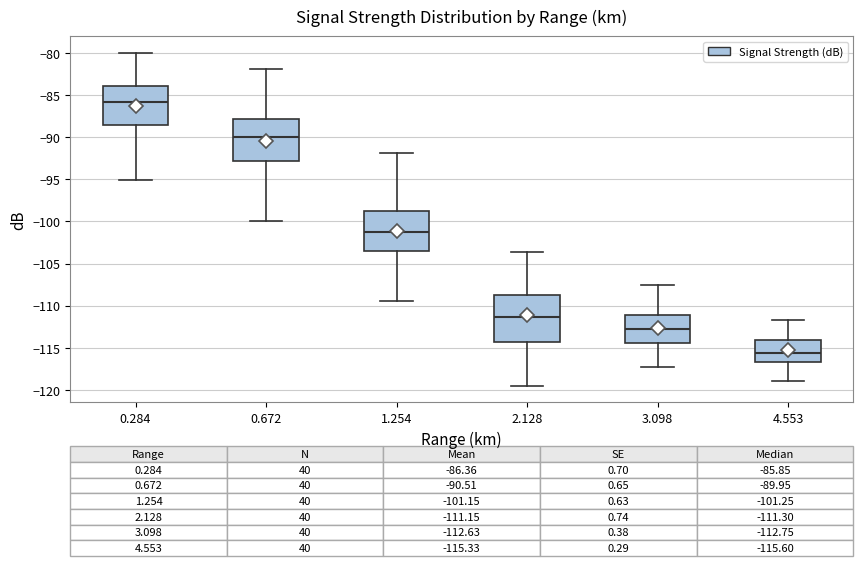

Which box is the tallest, from its lower edge to its upper edge?

2.128